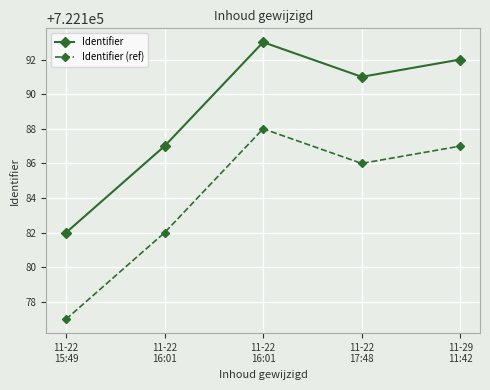

What is the value of the Identifier (ref) point at the 3rd from the left?

722182